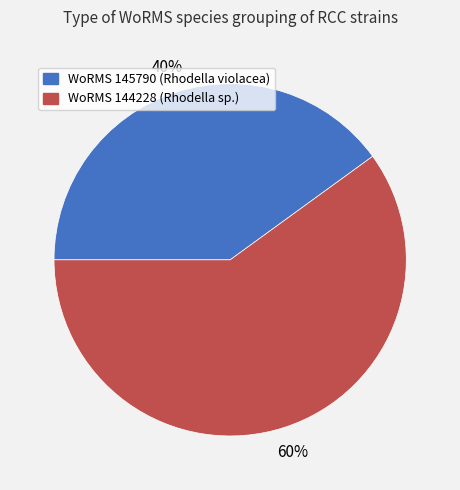

Approximately how many times larger is the value at WoRMS 145790 (Rhodella violacea) compared to WoRMS 144228 (Rhodella sp.)?

0.7